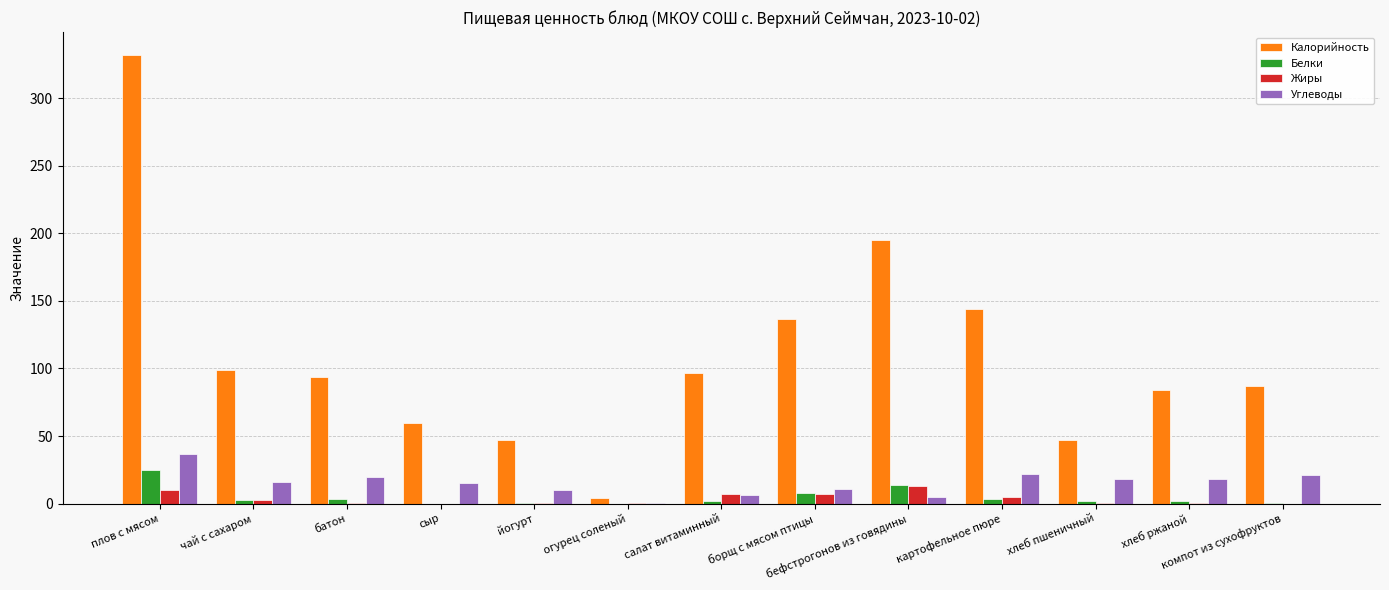

Is it true that Углеводы equals 9.8 at йогурт?

True